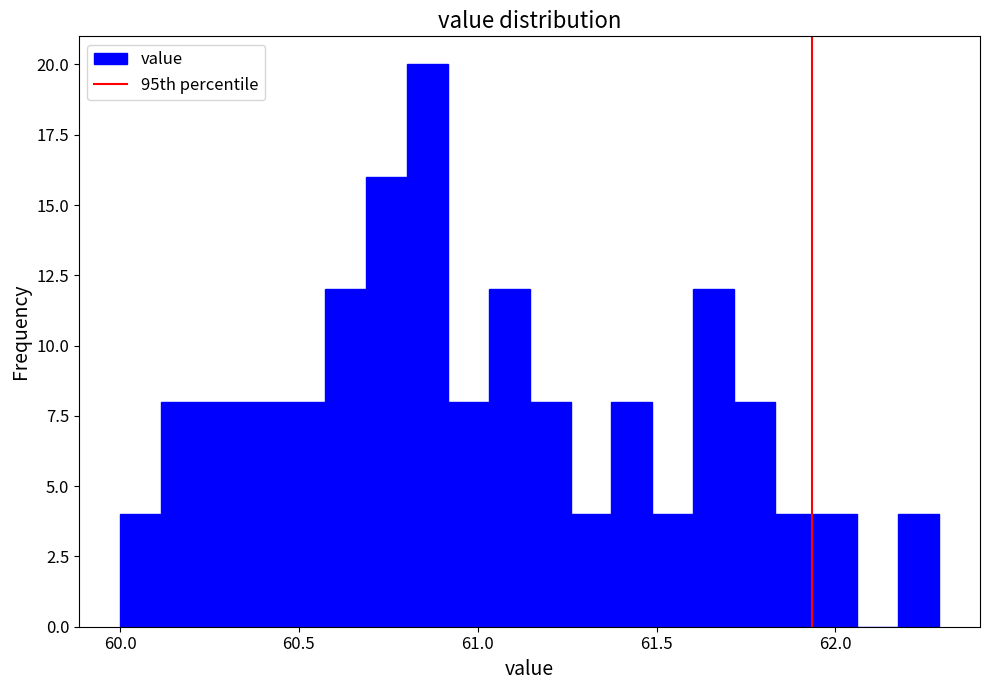

Read against the x-axis, roughly where is the centre of the tallest bar?

60.85